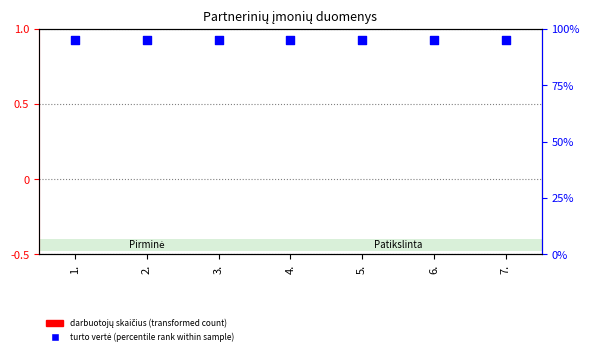

Which series has the largest total across all categories?

turto vertė (percentile rank)